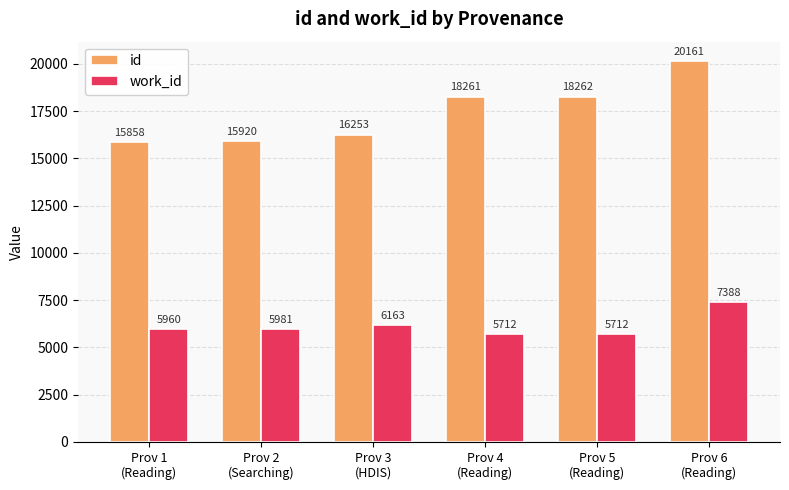

Rank the series by their maximum value, from highest to lowest.

id, work_id